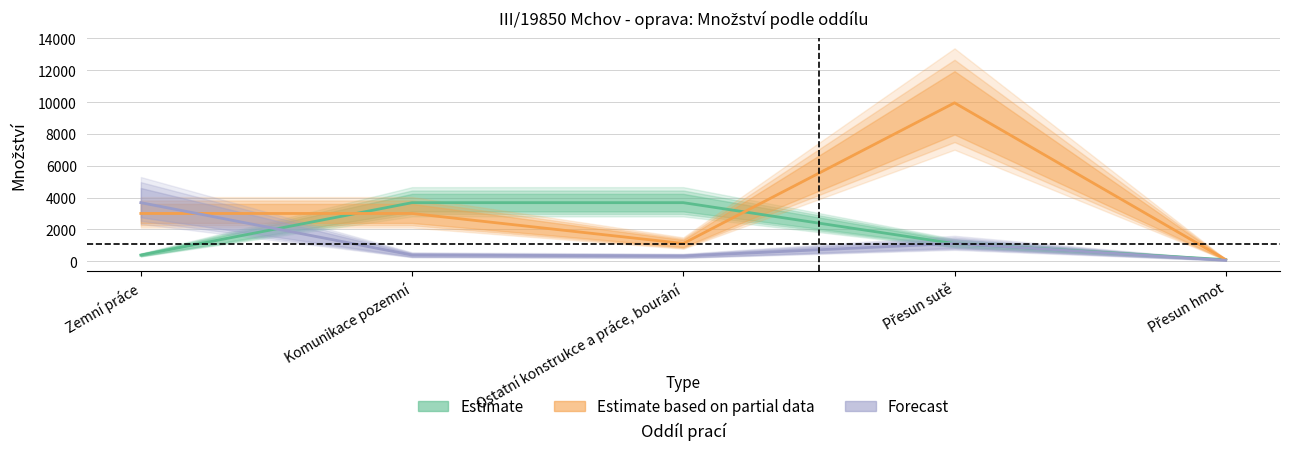

True or false: Estimate and Forecast intersect in this chart.

True